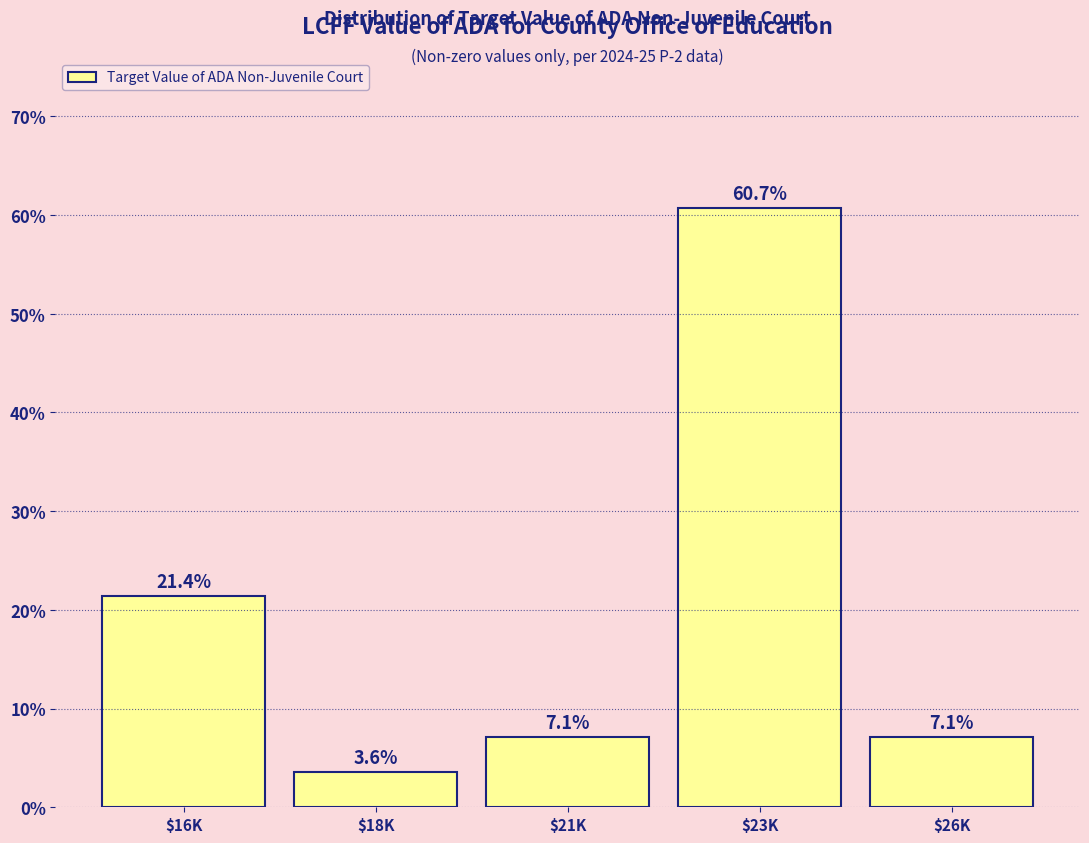

Reading left to right, list all the values displayed in this chart.

21.4	3.6	7.1	60.7	7.1